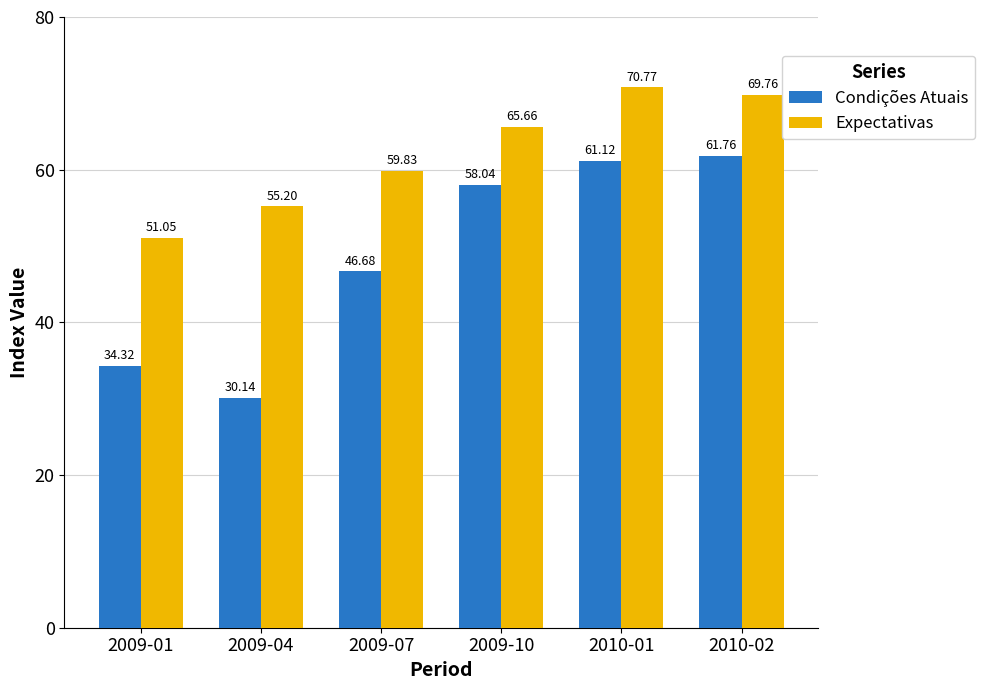

Read the Condições Atuais value at 2009-01.

34.3